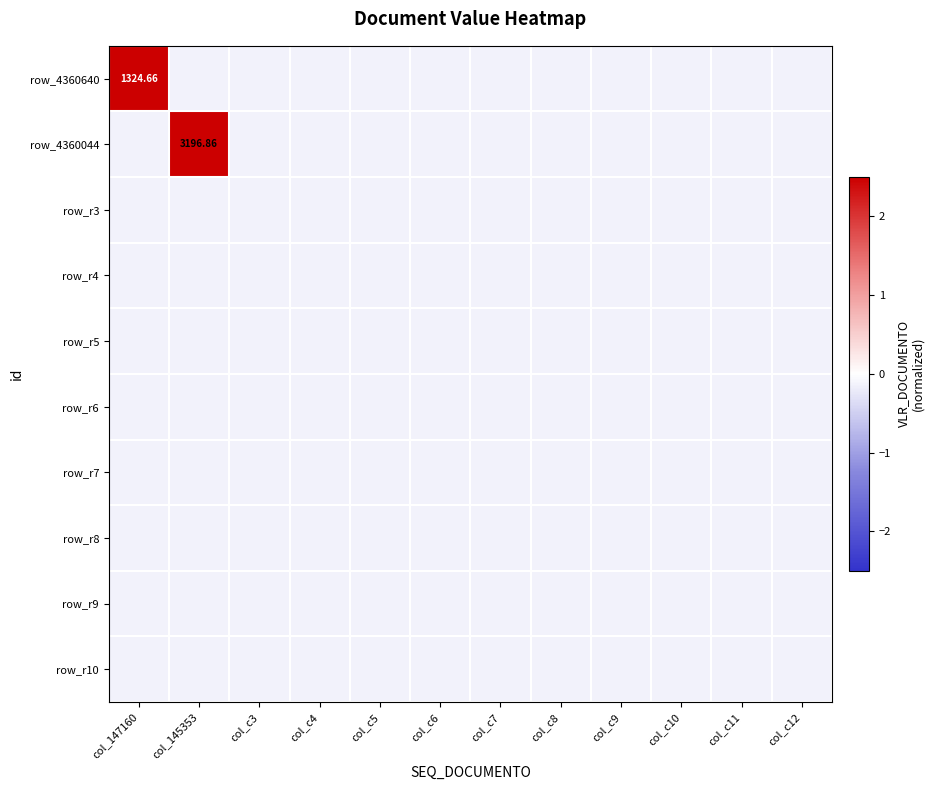

Is the value of row_r5 at col_c6 greater than the value of row_r9 at col_c12?

No